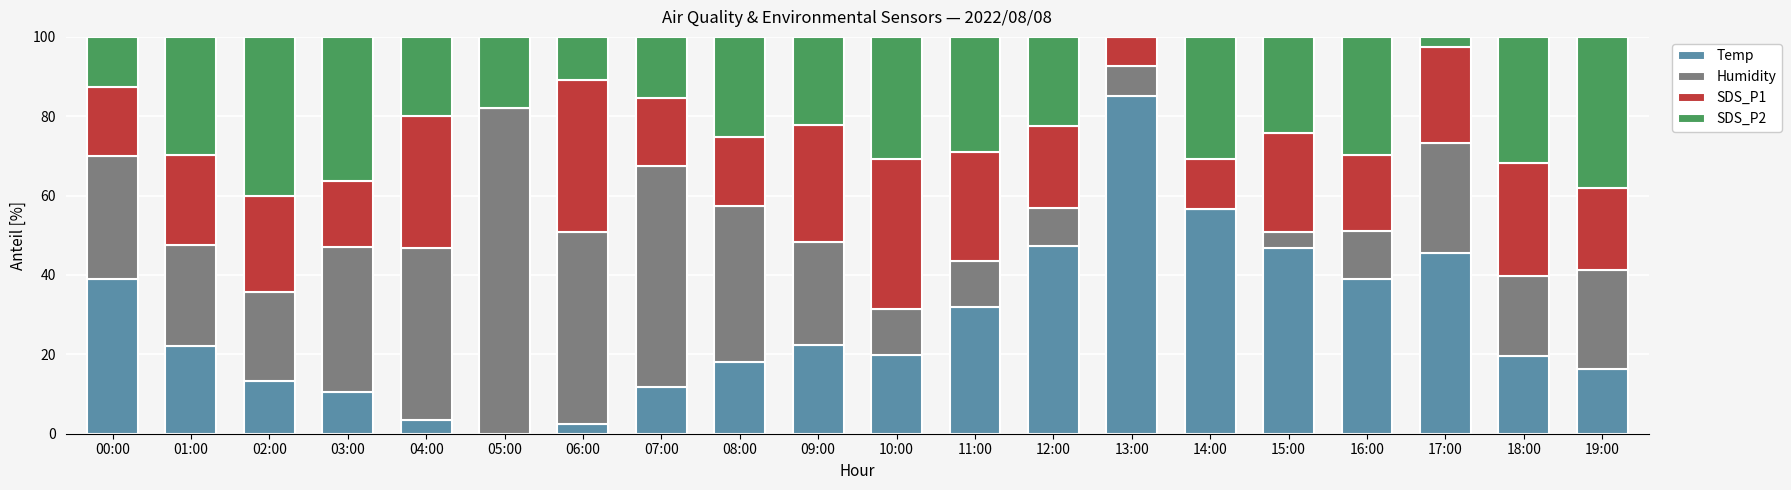

What is the total value across all series at 08:00?

100.0